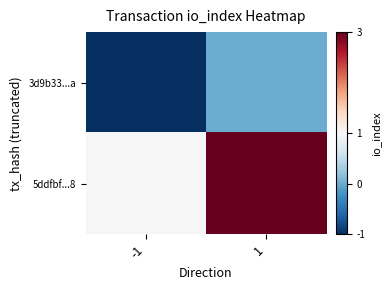

What is the difference between the highest and lowest values at -1?

2